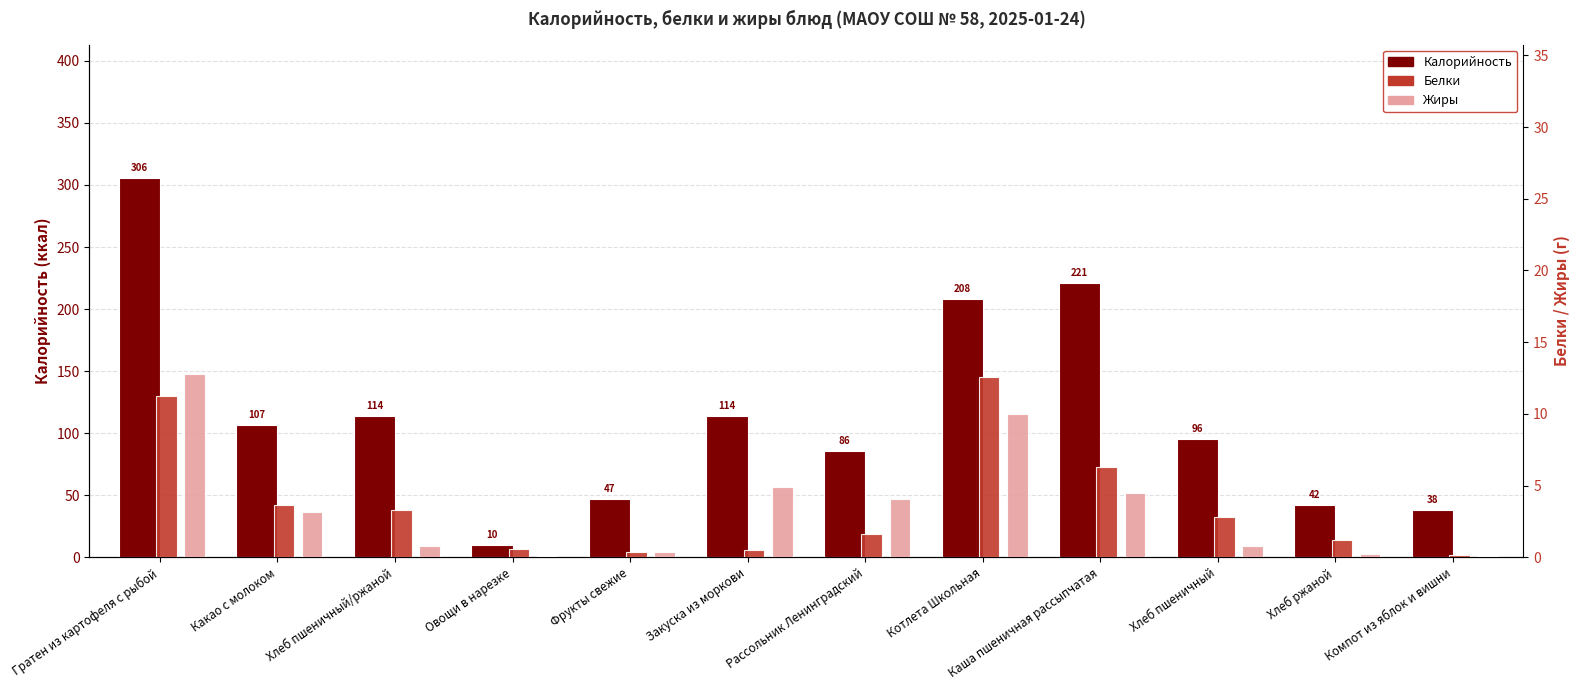

List the series in order of their peak value, lowest first.

Белки, Жиры, Калорийность